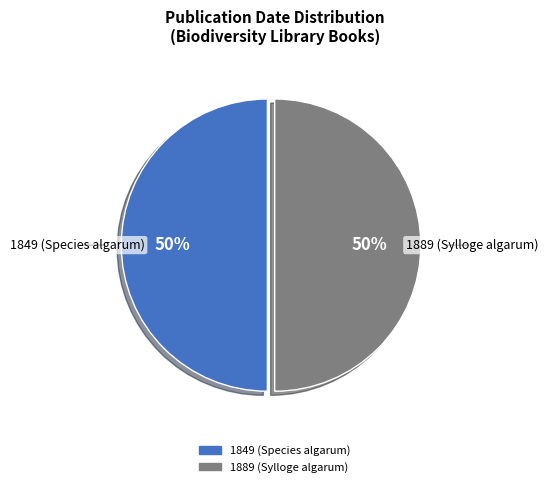

What percentage is the 1889 (Sylloge algarum) slice, to the nearest percent?

50%